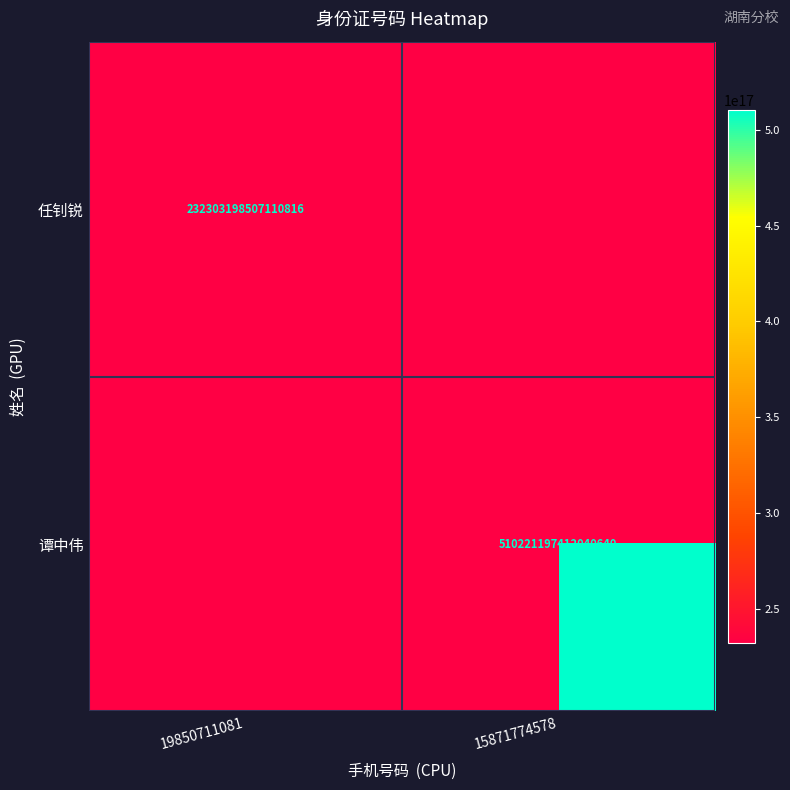

Which label corresponds to the largest value in the chart?

15871774578